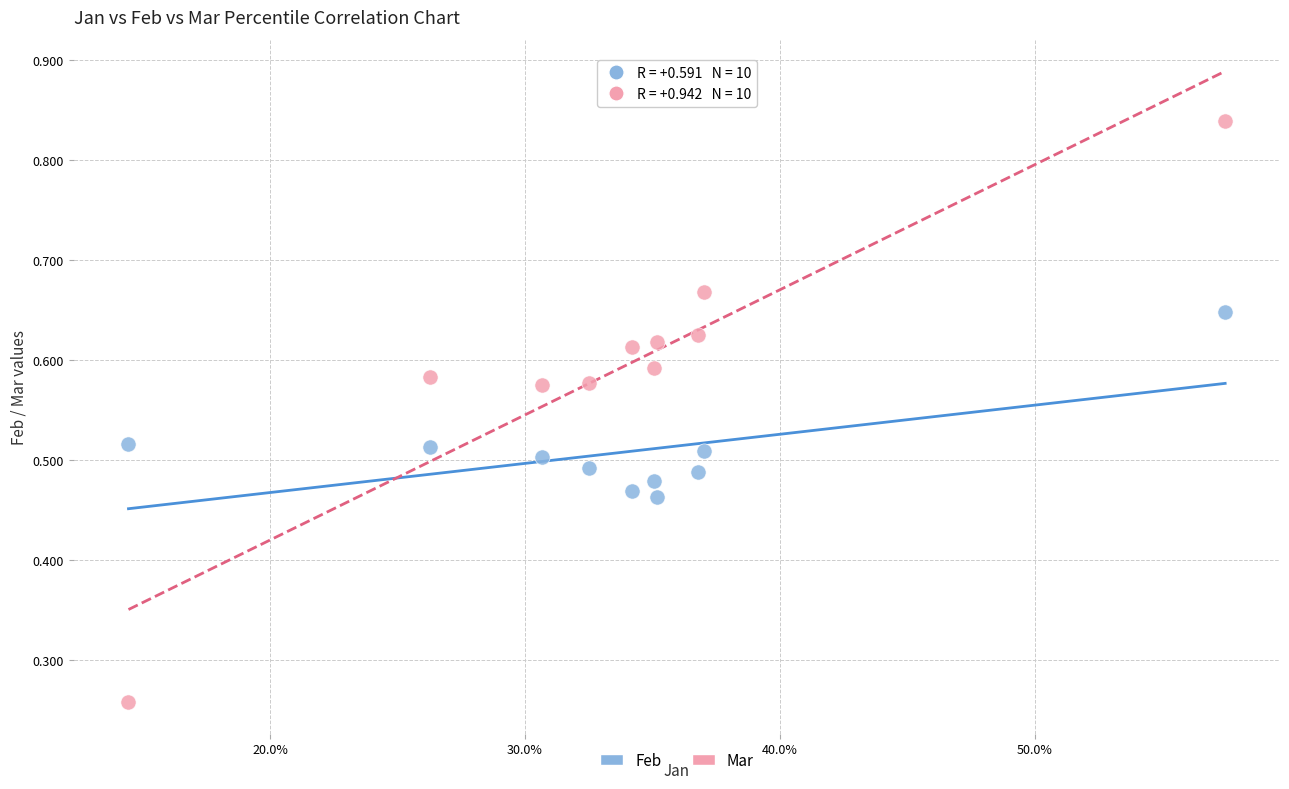

Which series has the widest spread of Y values?

Mar